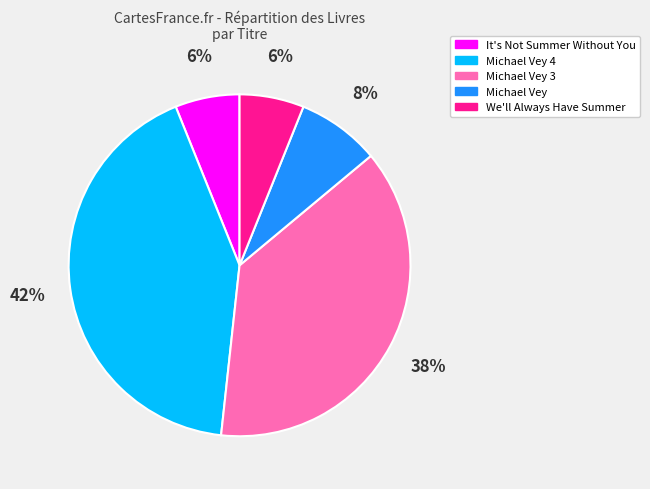

To the nearest percent, what is the difference between the largest and smallest slice percentages?

36%